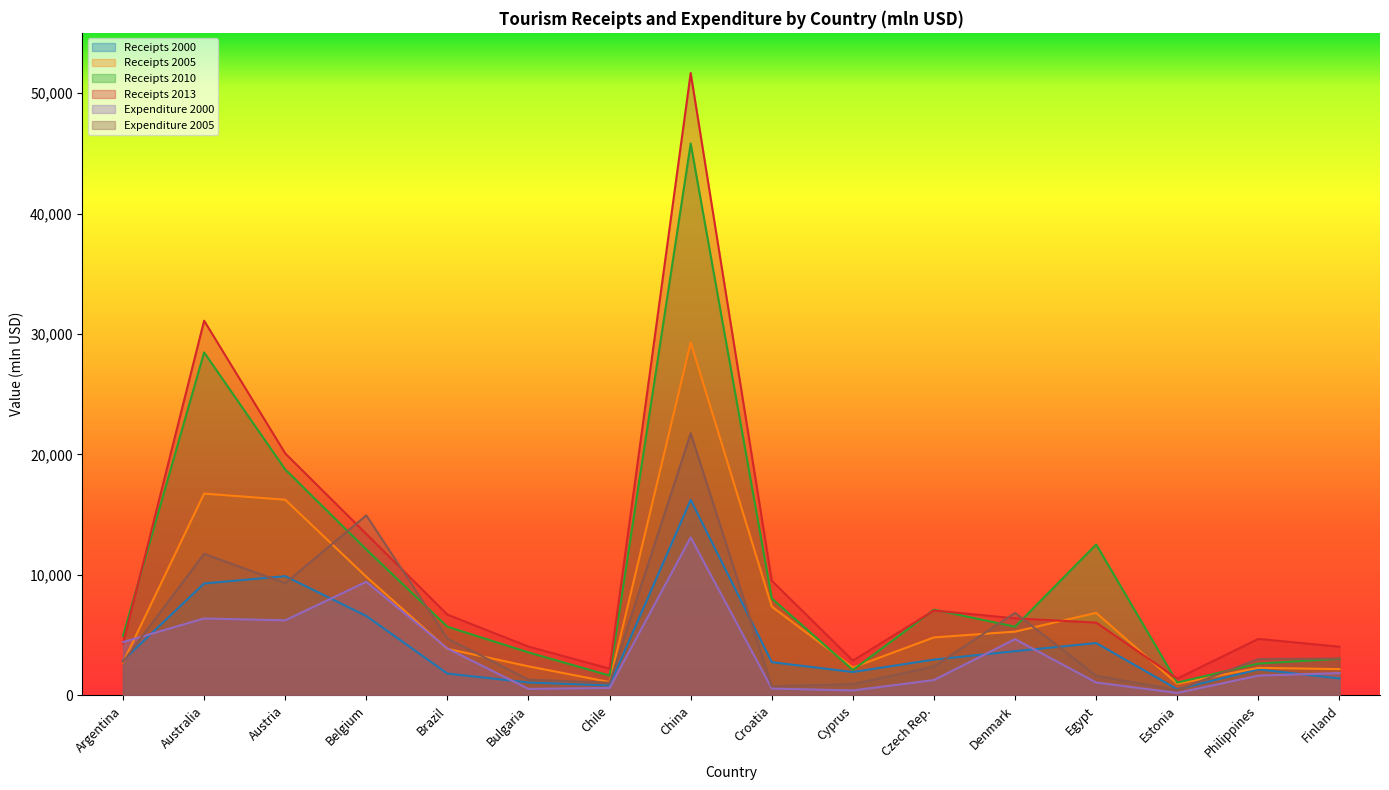

Reading right to left, what are all the values shown in this chart?

Receipts 2000: 1406	2156	508	4345	3671	2973	1941	2758	16231	819	1074	1810	6592	9899	9289	2904
Receipts 2005: 2180	2287	971	6851	5293	4813	2318	7370	29296	1109	2412	3861	9845	16243	16750	2729
Receipts 2010: 3040	2645	1065	12528	5704	7121	2108	8051	45814	1645	3571	5702	12113	18758	28472	4942
Receipts 2013: 4039	4691	1396	6044	6396	7048	2891	9518	51664	2219	4051	6704	13403	20090	31104	4313
Expenditure 2000: 1852	1642	204	1072	4669	1276	413	568	13114	620	538	3894	9429	6232	6387	4425
Expenditure 2005: 3057	3018	439	1629	6850	2405	932	754	21759	1051	1309	4720	14948	9316	11749	2790